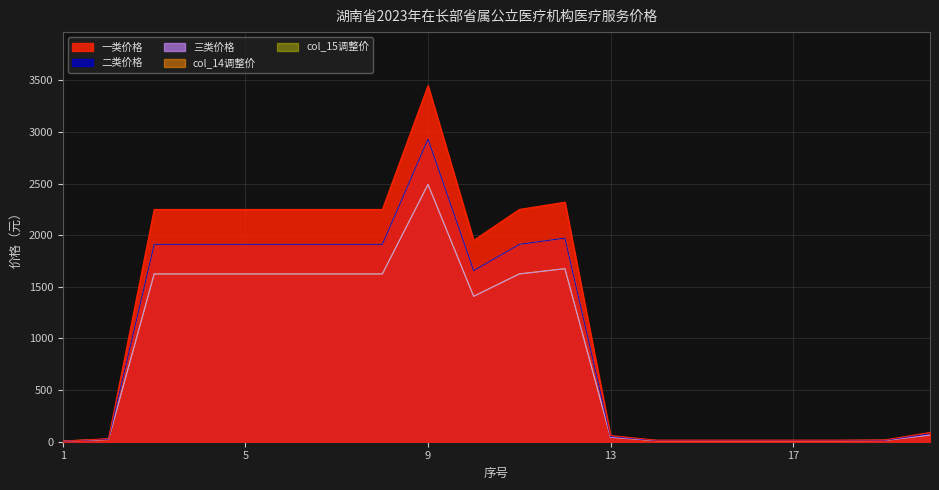

List the series in order of their peak value, lowest first.

三类价格, col_15调整价, 二类价格, col_14调整价, 一类价格